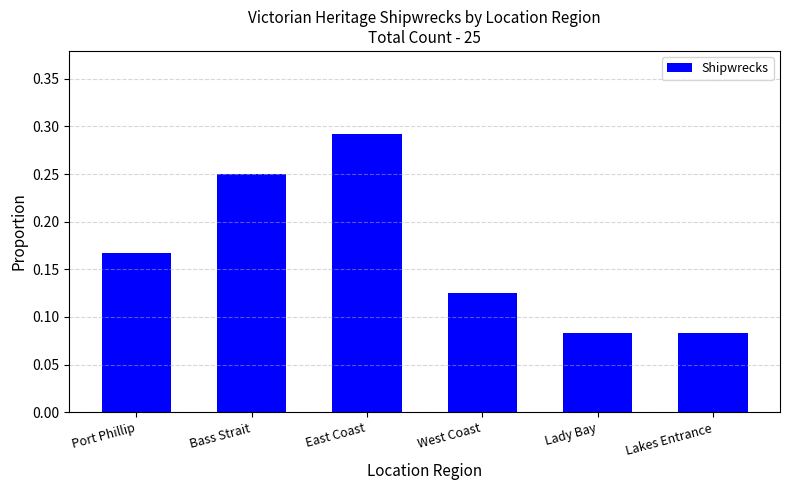

What position from the right is Lady Bay?

2